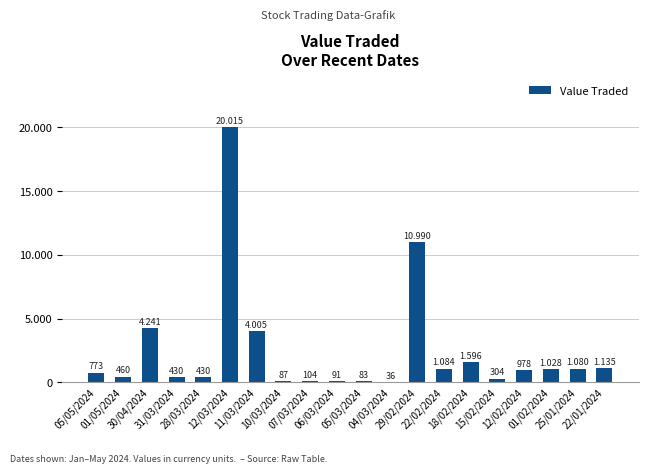

Are the bars horizontal?

No